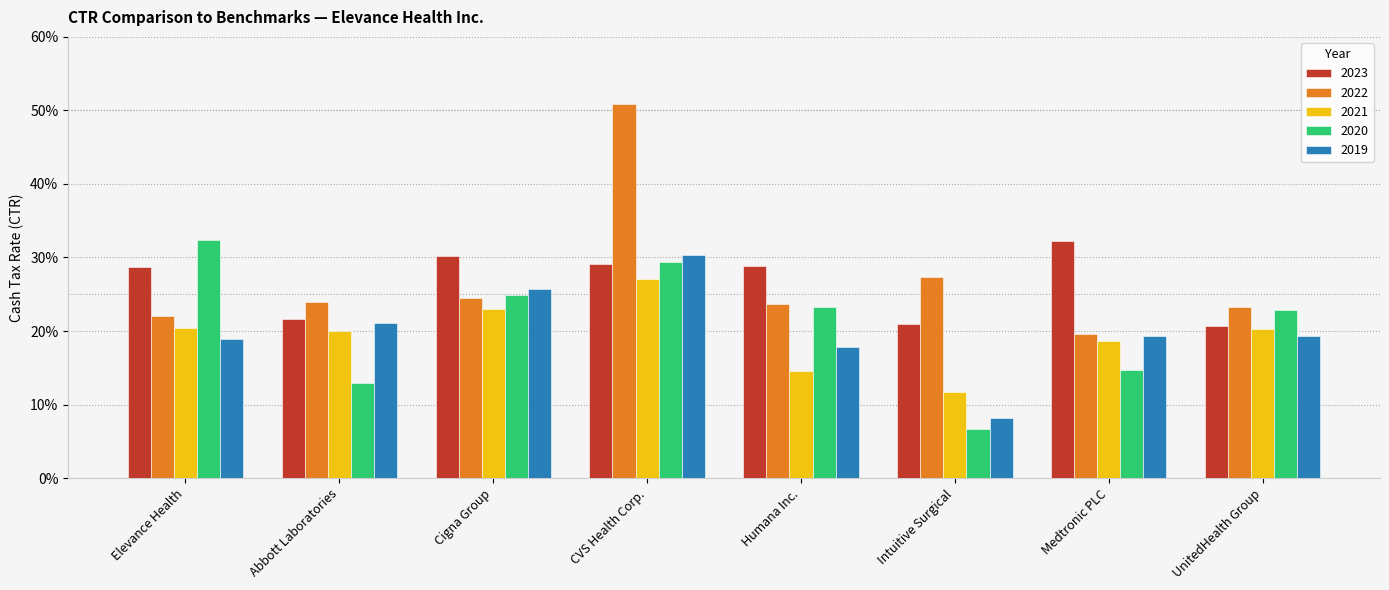

True or false: 2021 has a value of 0.1 at Intuitive Surgical.

True